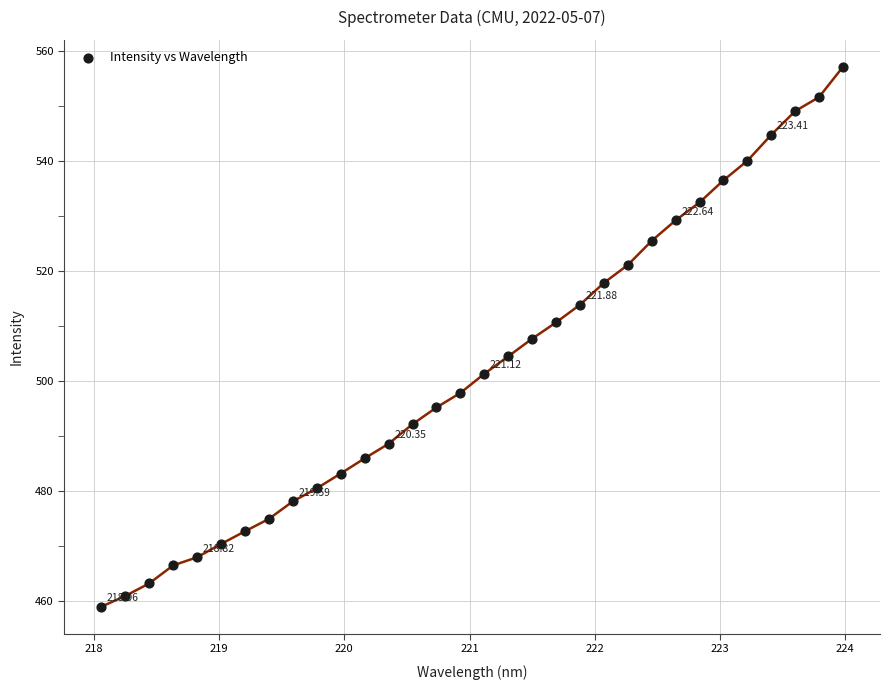

What is the range of X values (max minus min)?

5.9